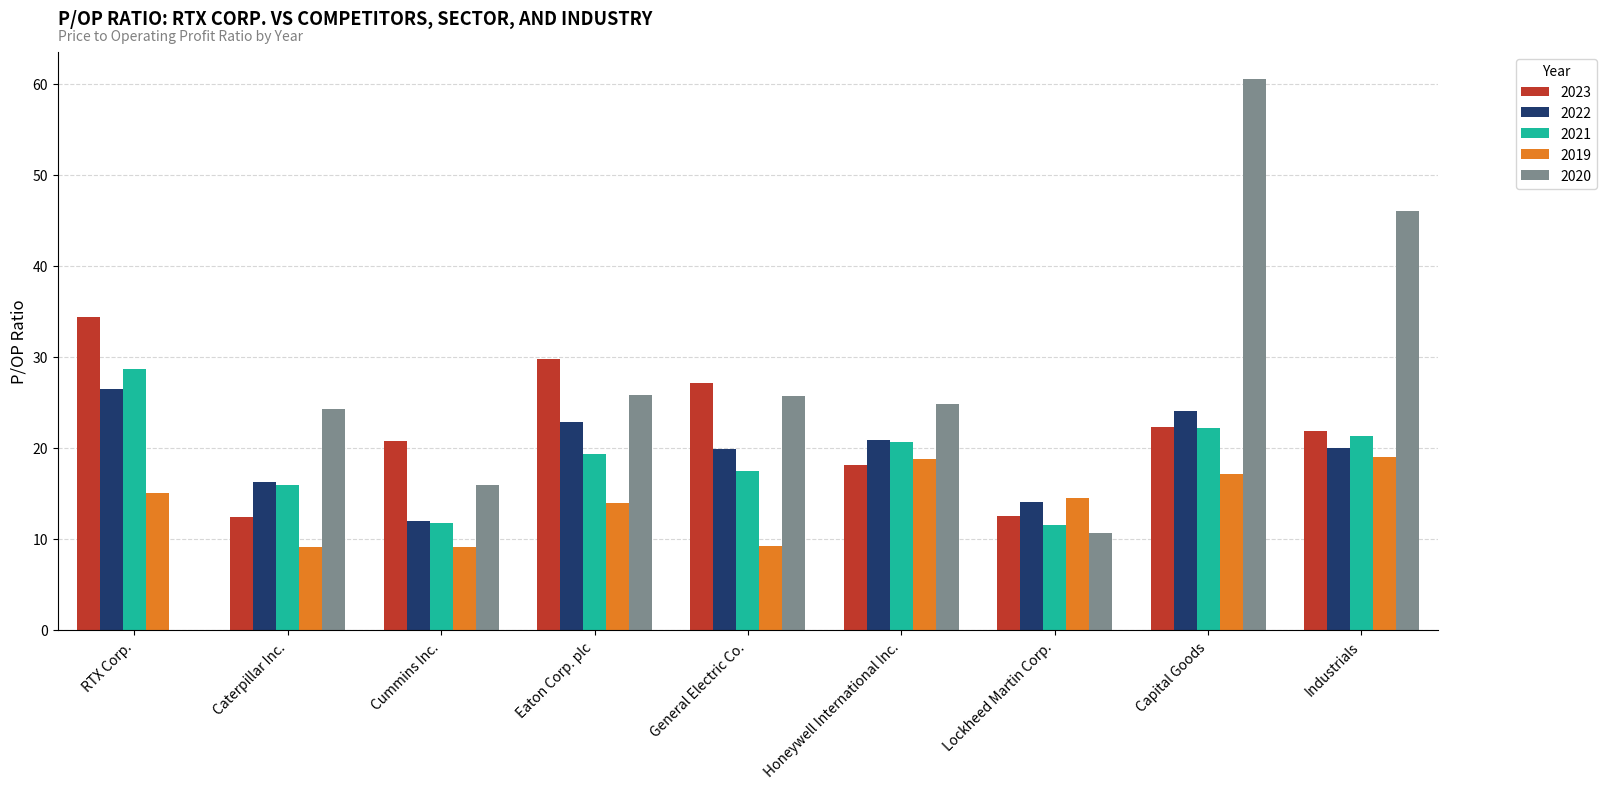

How many groups of bars are there?

9